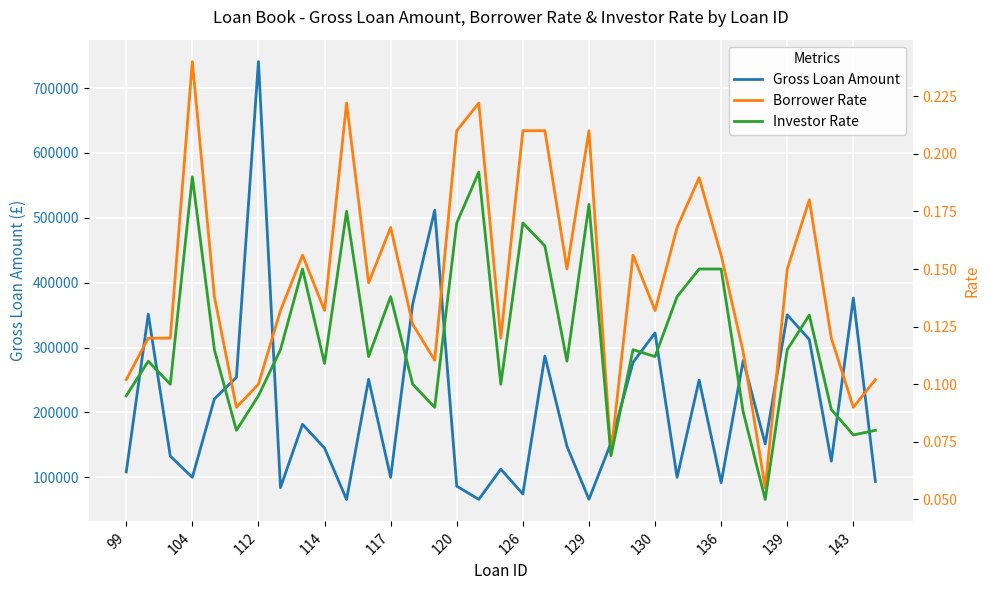

What is the label of the 12th point from the right?

23